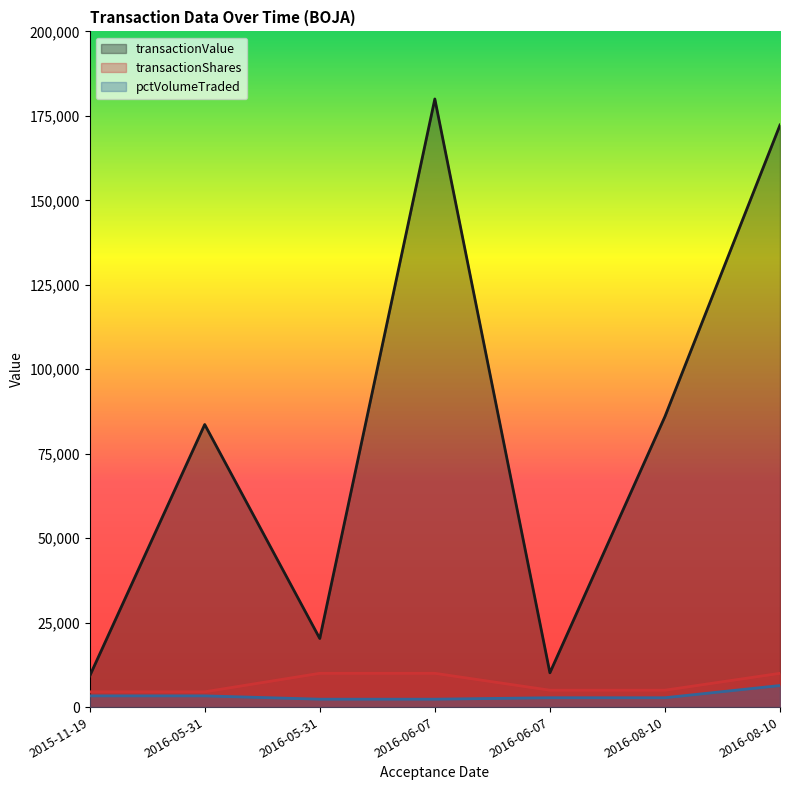

How many interior local peaks does the transactionValue series have?

2